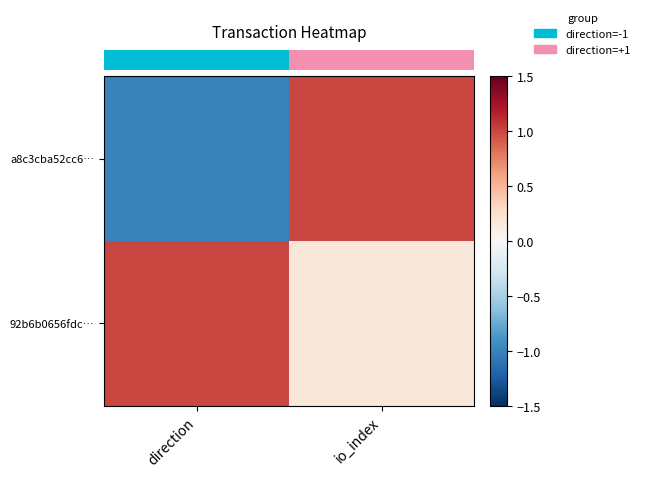

What is the total value across all series at io_index?

1.2